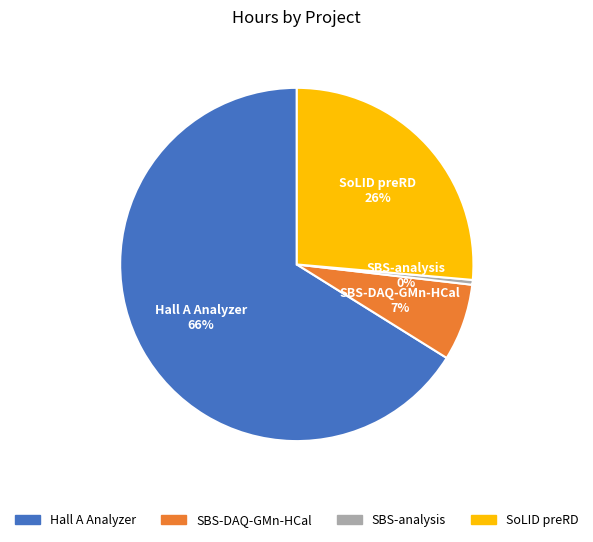

Count the number of slices in the pie.

4